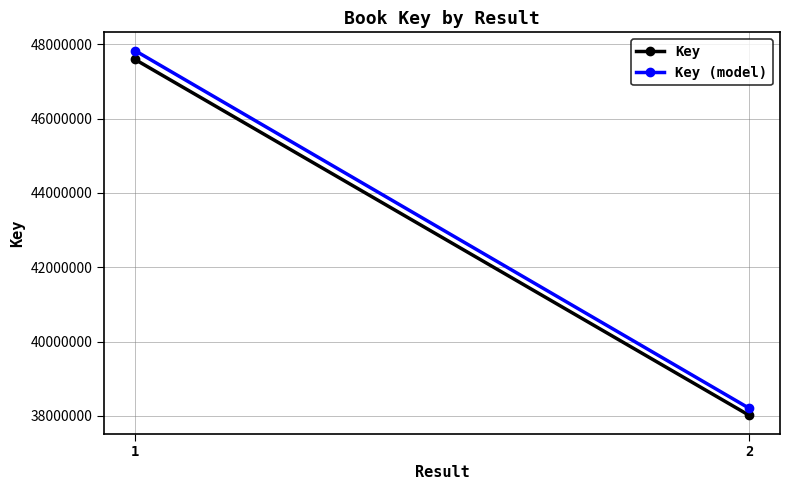

Reading left to right, list all the values displayed in this chart.

Key: 1=47594460.0	2=38015142.0
Key (model): 1=47832432.3	2=38205217.7